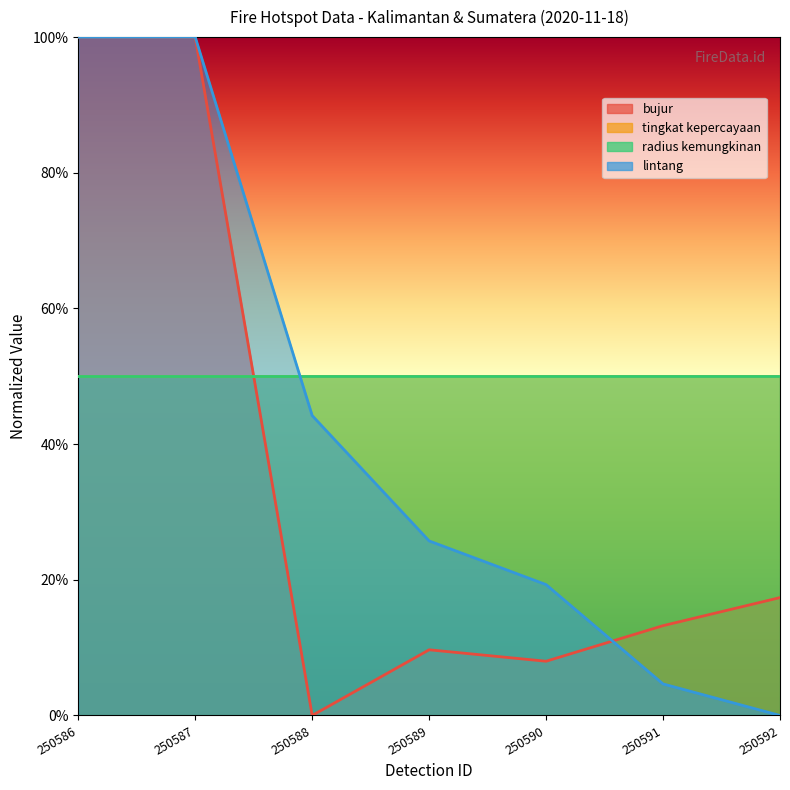

How many intersections are there between bujur and lintang?

2